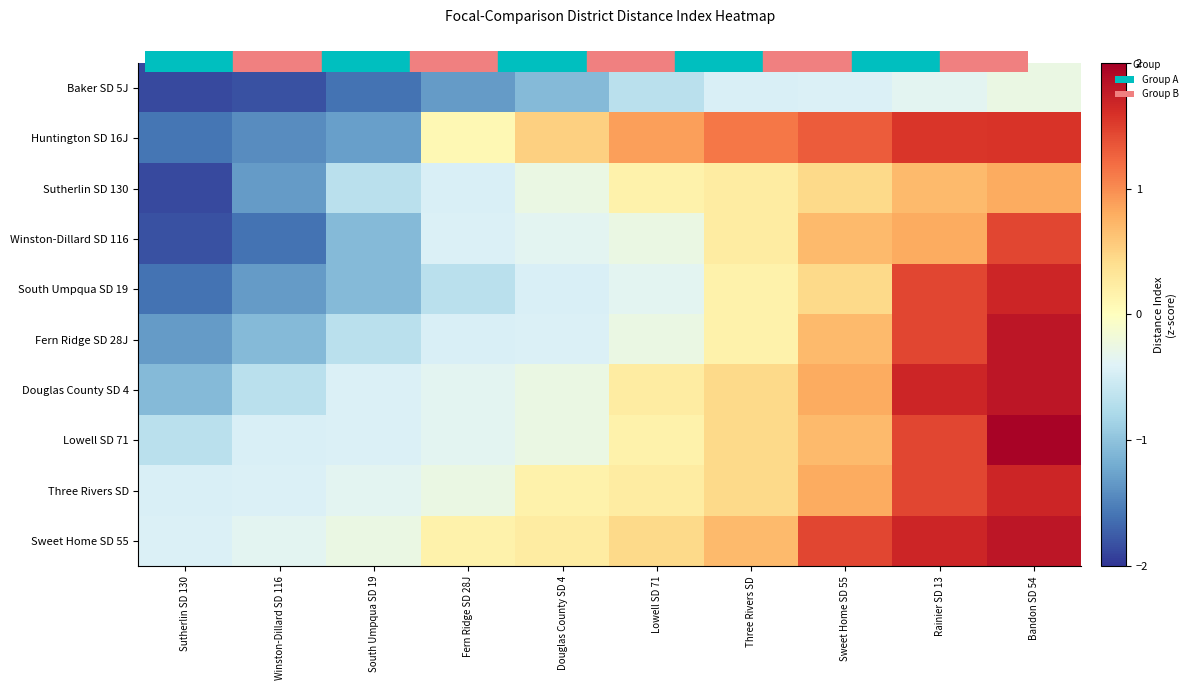

Which category has the lowest value across all series?

Sutherlin SD 130